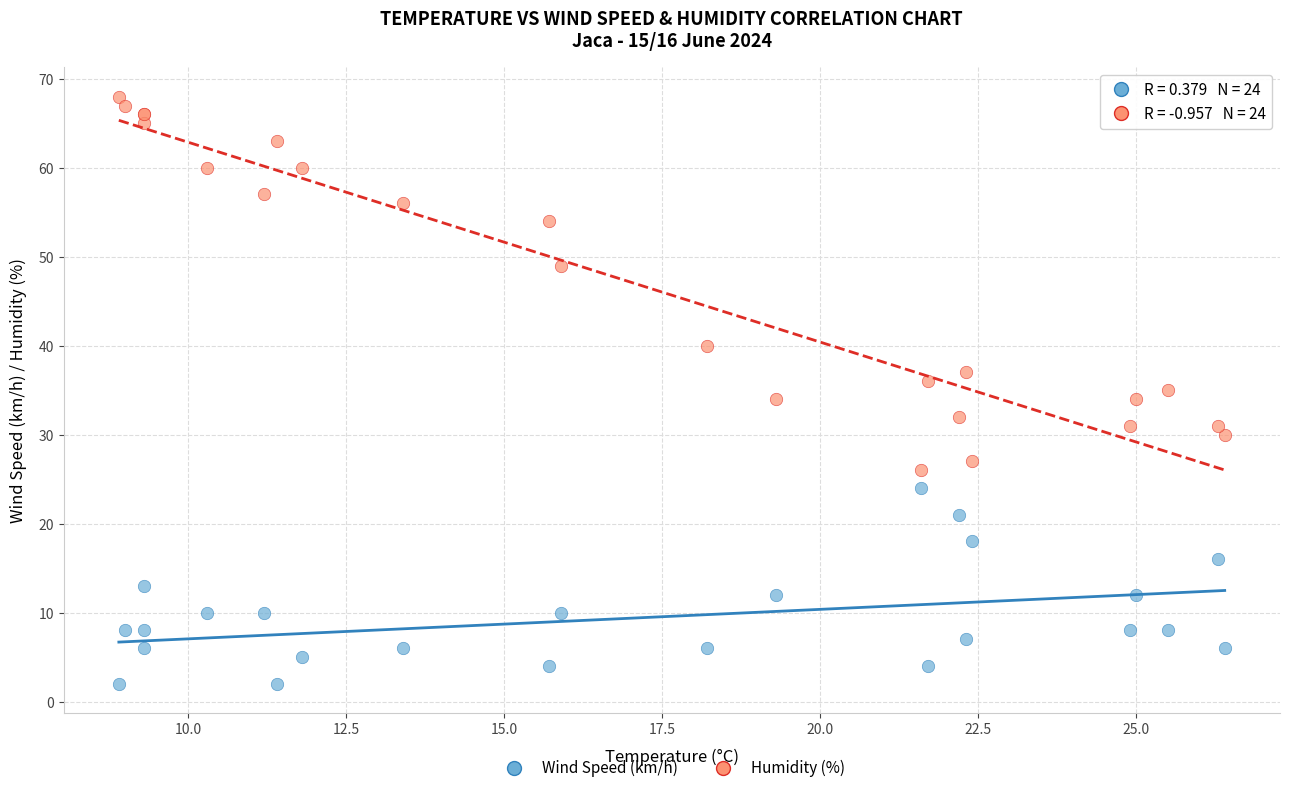

Which series reaches the minimum Y coordinate?

Wind Speed (km/h)